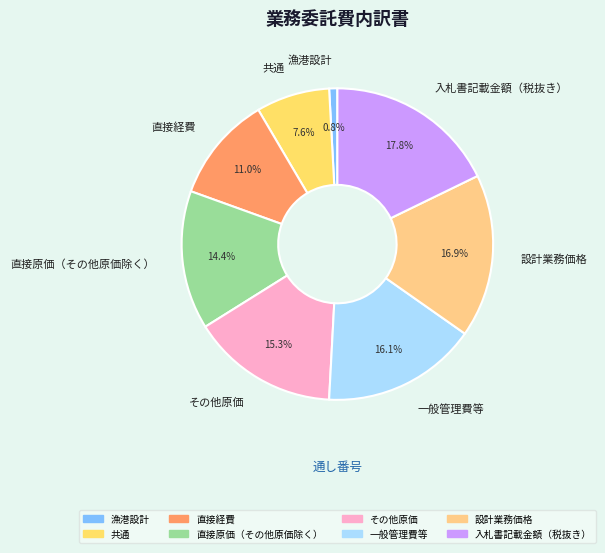

Rank the categories by value from lowest to highest.

漁港設計, 共通, 直接経費, 直接原価（その他原価除く）, その他原価, 一般管理費等, 設計業務価格, 入札書記載金額（税抜き）